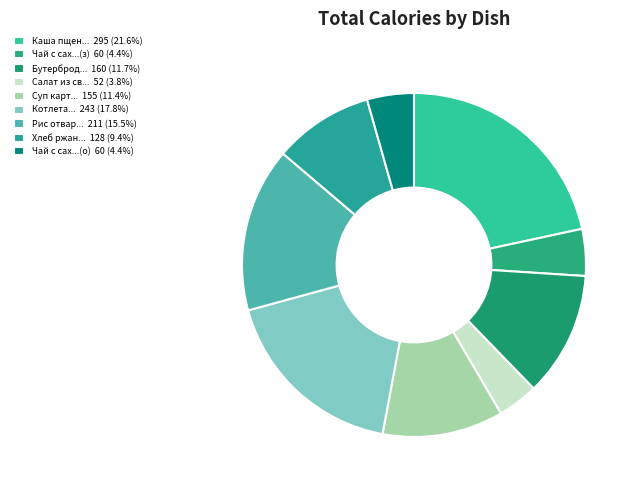

Is there any slice that represents more than half of the pie?

No